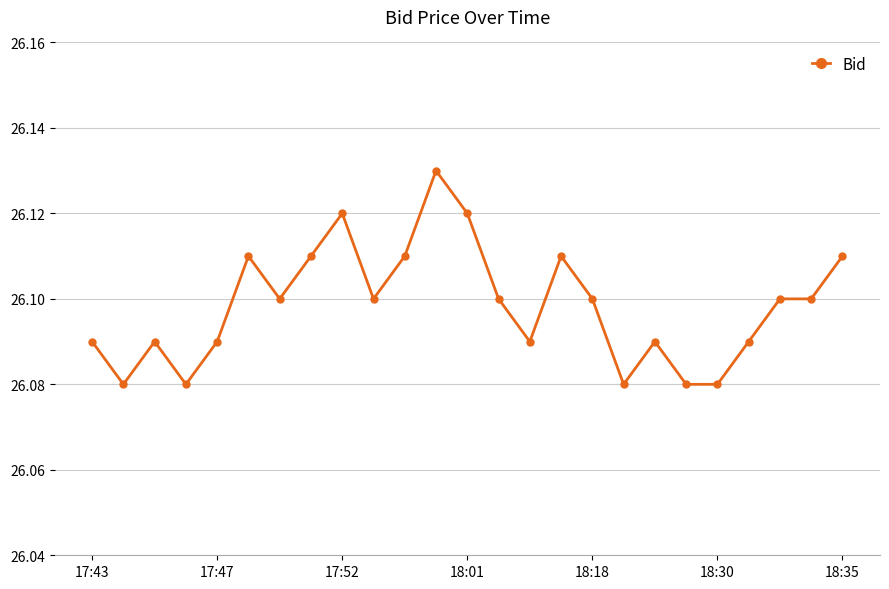

Does the chart have visible grid lines?

Yes